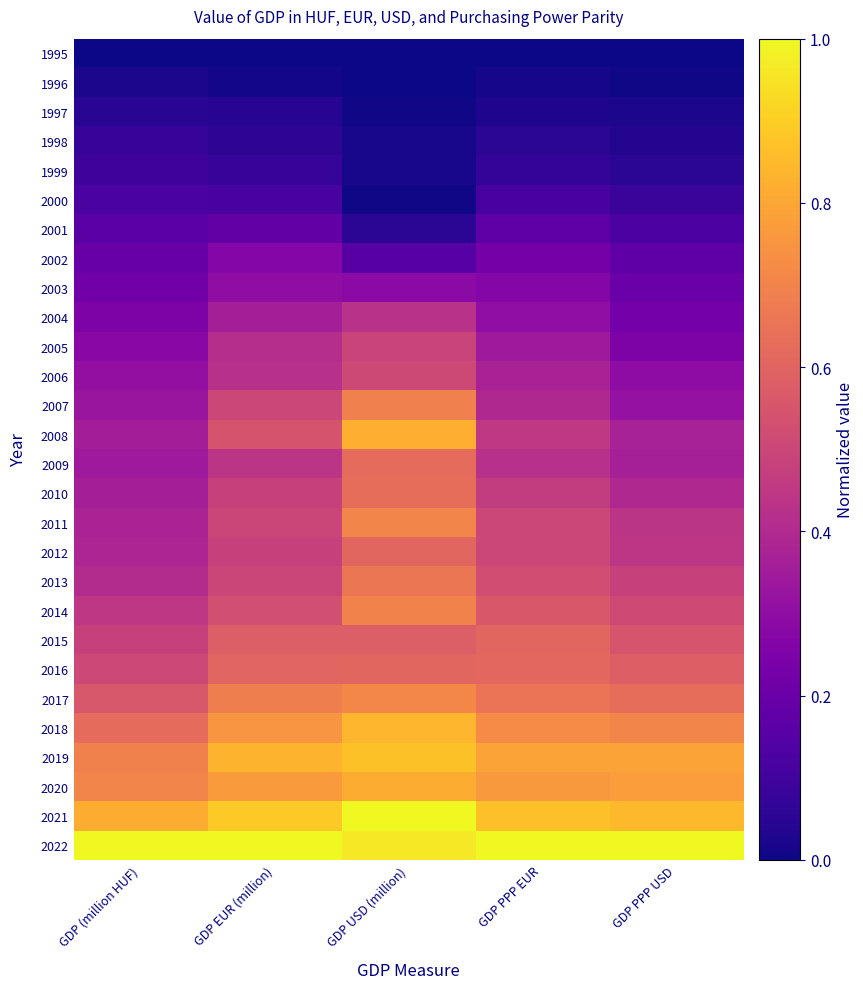

Rank the series at GDP EUR (million) from lowest to highest value.

1995, 1996, 1997, 1998, 1999, 2000, 2001, 2002, 2003, 2004, 2005, 2006, 2009, 2010, 2012, 2011, 2013, 2007, 2014, 2008, 2015, 2016, 2017, 2018, 2020, 2019, 2021, 2022